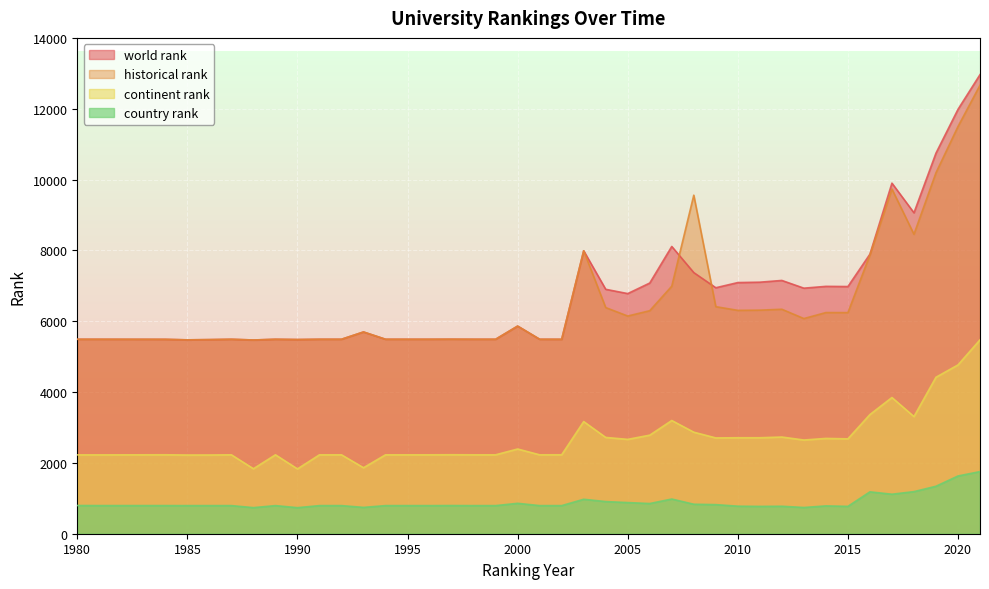

How many lines are shown in the chart?

4